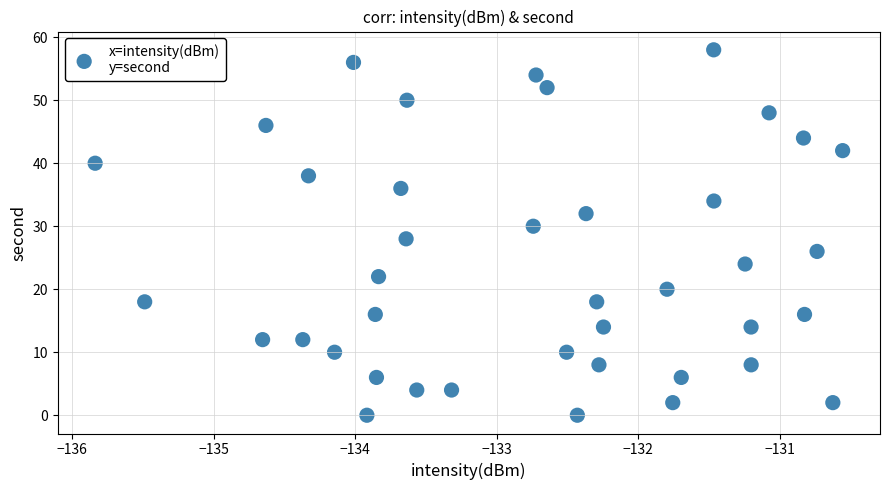

What is the range of Y values (max minus min)?

58